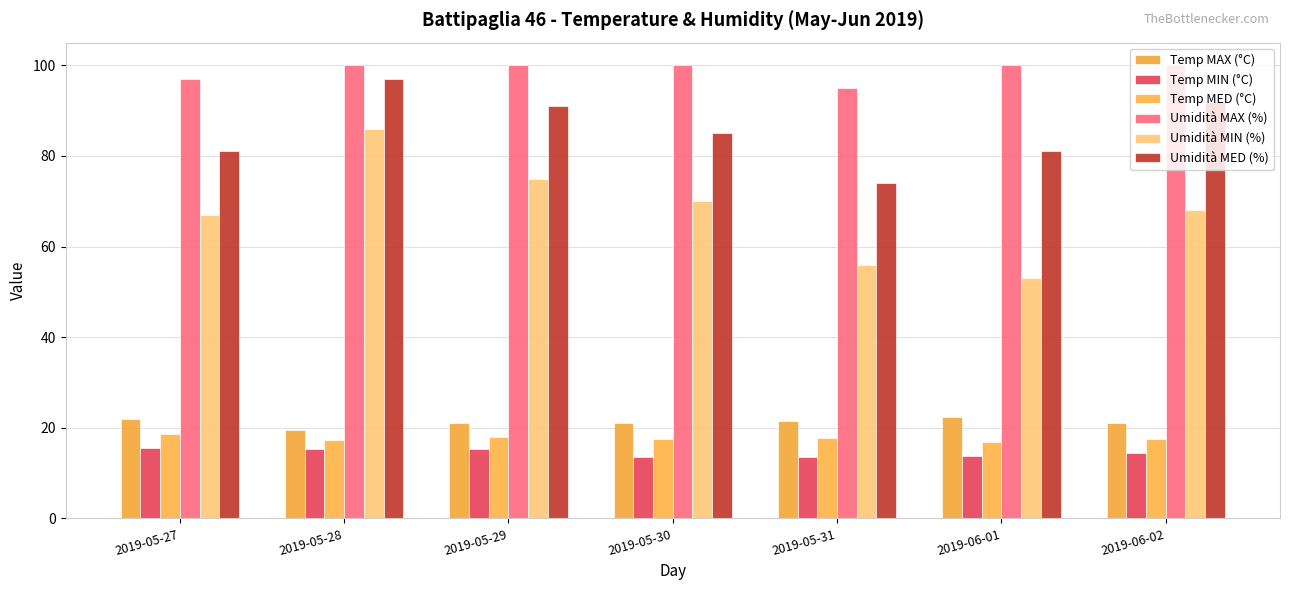

What is the value of the Umidità MIN (%) bar at the 4th from the left?

70.0